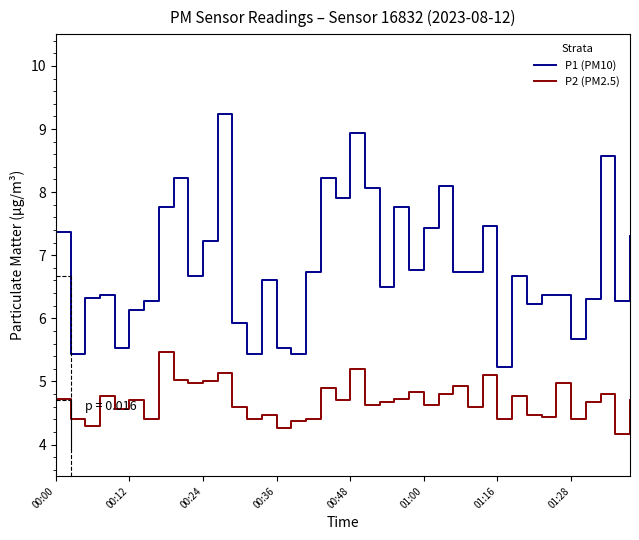

Reading left to right, transcribe all the data shown in this chart.

P1 (PM10): 7.4	5.4	6.3	6.4	5.5	6.1	6.3	7.8	8.2	6.7	7.2	9.2	5.9	5.4	6.6	5.5	5.4	6.7	8.2	7.9	8.9	8.1	6.5	7.8	6.8	7.4	8.1	6.7	6.7	7.5	5.2	6.7	6.2	6.4	6.4	5.7	6.3	8.6	6.3	7.3
P2 (PM2.5): 4.7	4.4	4.3	4.8	4.6	4.7	4.4	5.5	5.0	5.0	5.0	5.1	4.6	4.4	4.5	4.3	4.4	4.4	4.9	4.7	5.2	4.6	4.7	4.7	4.8	4.6	4.8	4.9	4.6	5.1	4.4	4.8	4.5	4.4	5.0	4.4	4.7	4.8	4.2	4.7